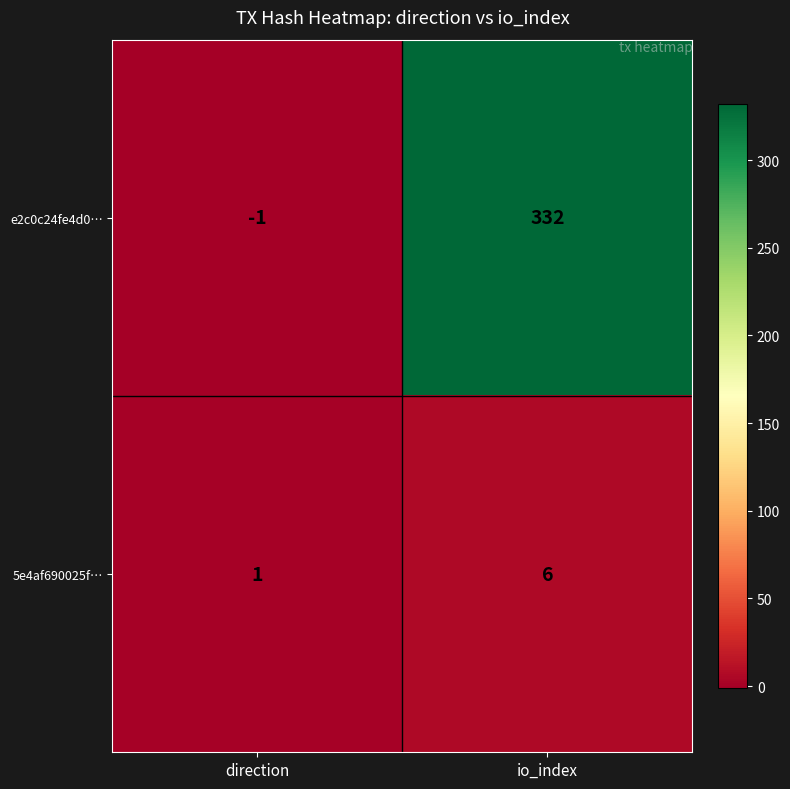

What is the difference between the highest and lowest values at io_index?

326